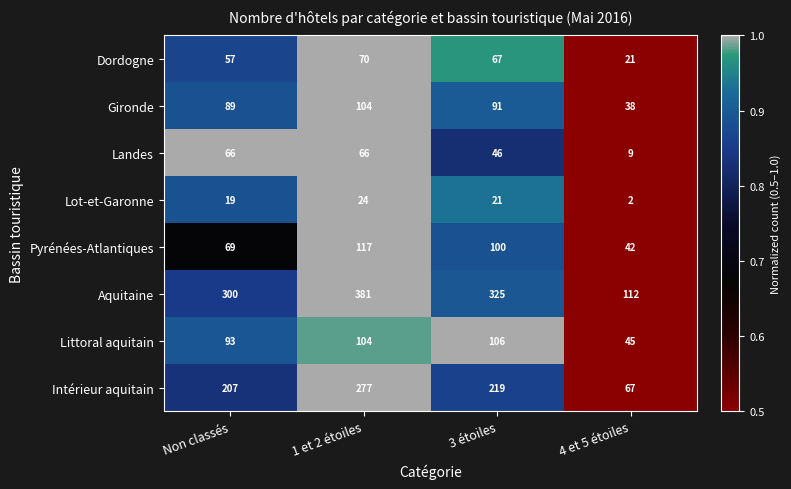

What is the greatest value displayed?

381